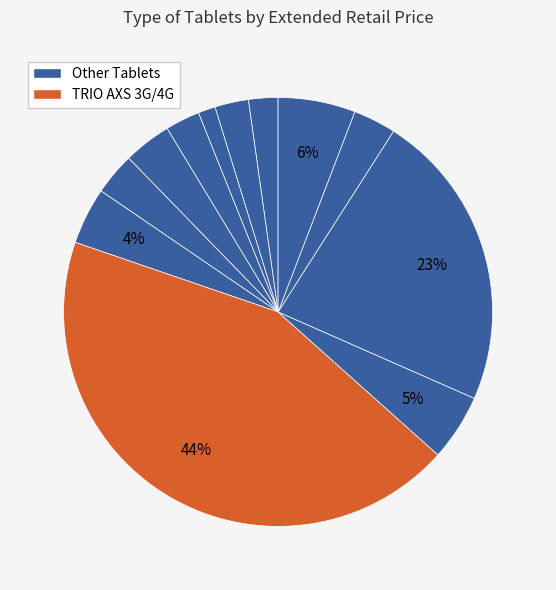

To the nearest percent, what is the average slice percentage?

8%